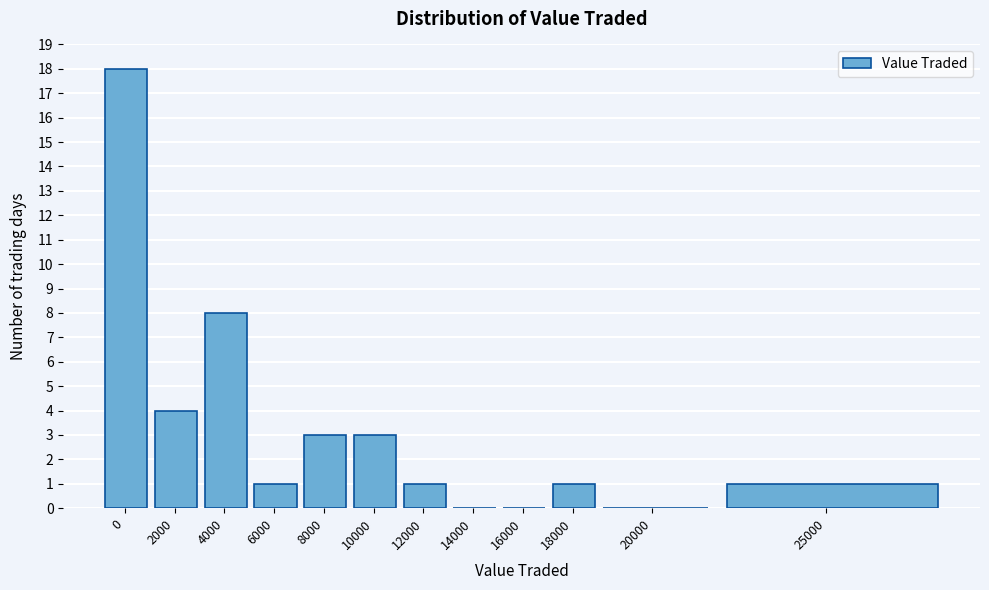

Reading left to right, list all the values displayed in this chart.

0=18	2000=4	4000=8	6000=1	8000=3	10000=3	12000=1	14000=0	16000=0	18000=1	20000=0	25000=1